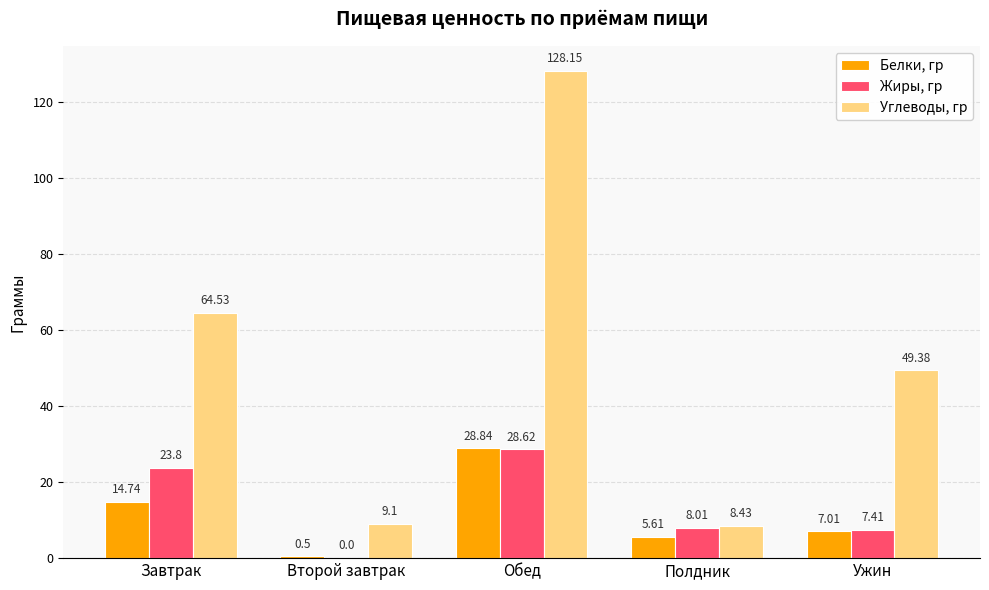

What is the difference between the Углеводы, гр values at Завтрак and Второй завтрак?

55.4